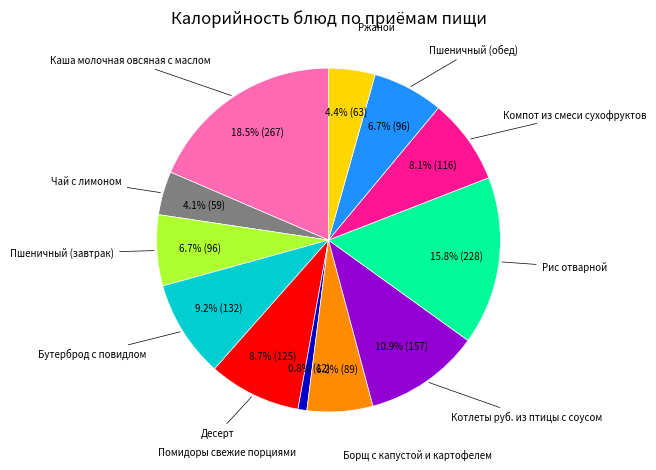

Is there any slice that represents more than half of the pie?

No